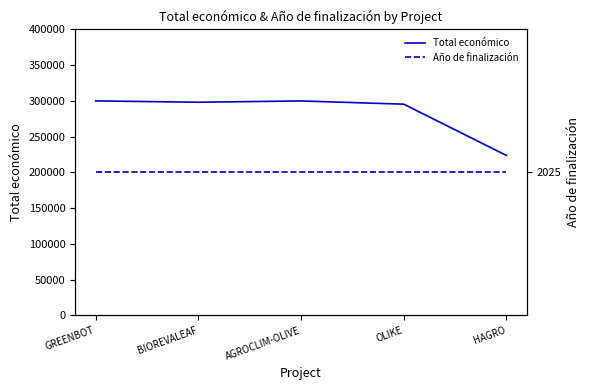

Between AGROCLIM-OLIVE and GREENBOT, which is larger?

GREENBOT